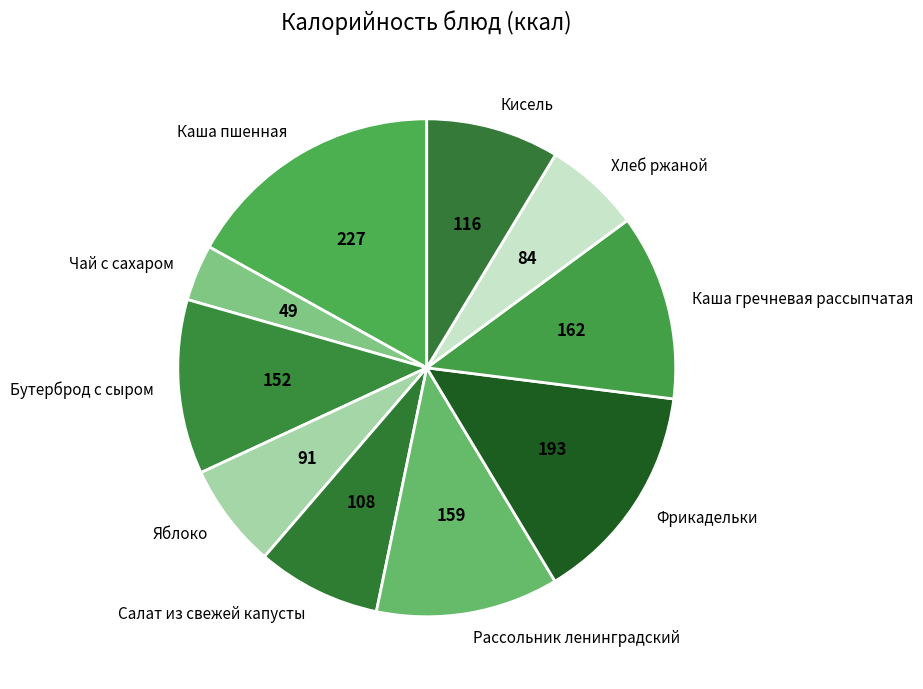

Between Чай с сахаром and Бутерброд с сыром, which is larger?

Бутерброд с сыром